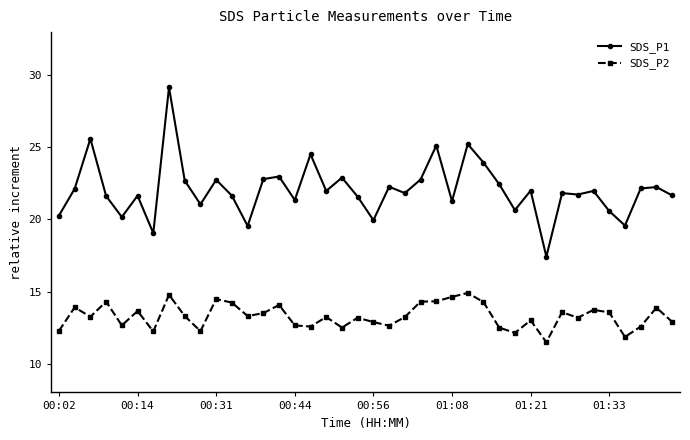

True or false: SDS_P2 has more than 0 points higher than both neighbors.

True